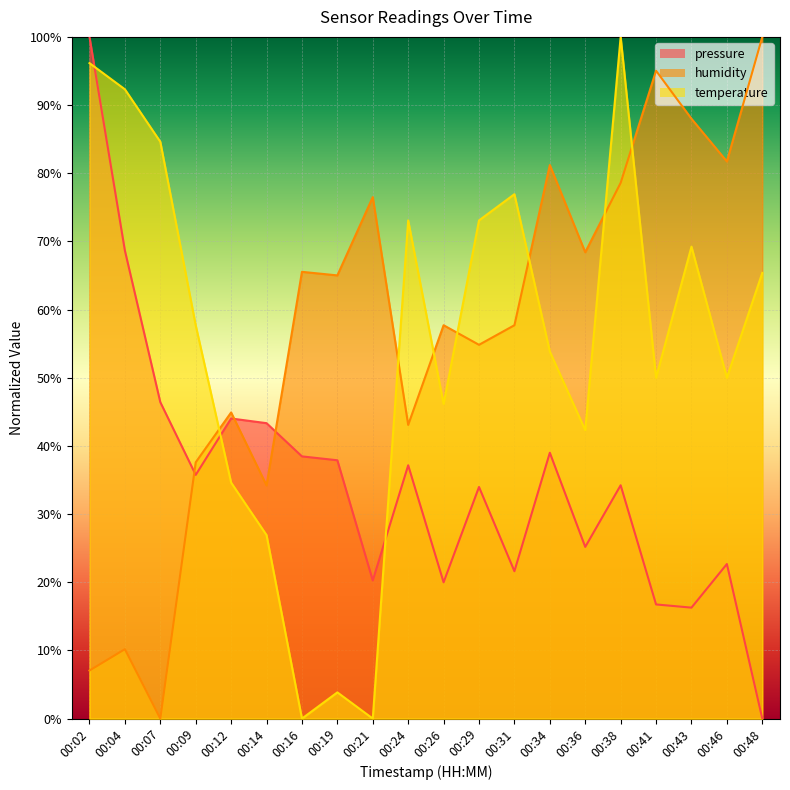

Where is the first local minimum for humidity?

00:07